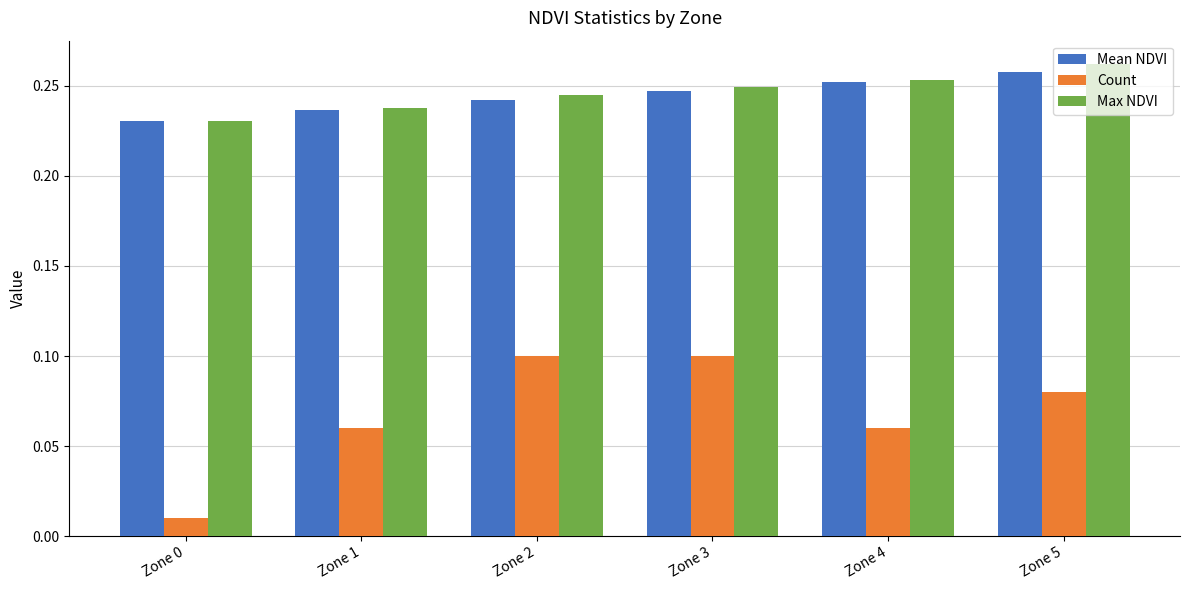

The value of Count at Zone 1 is 0.0. True or false?

False